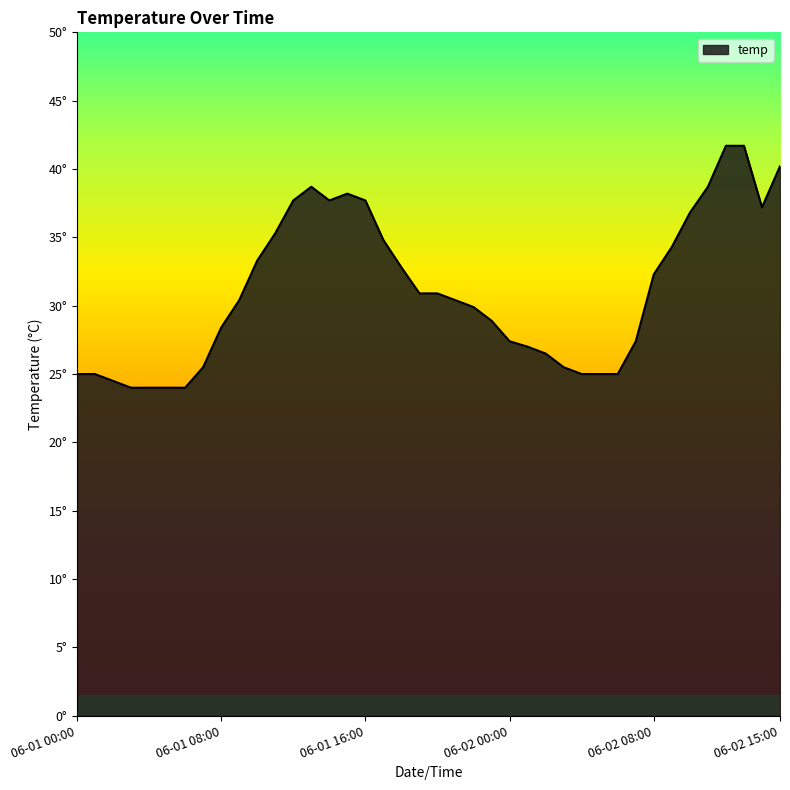

At which label is the value closest to 32?

06-02 08:00